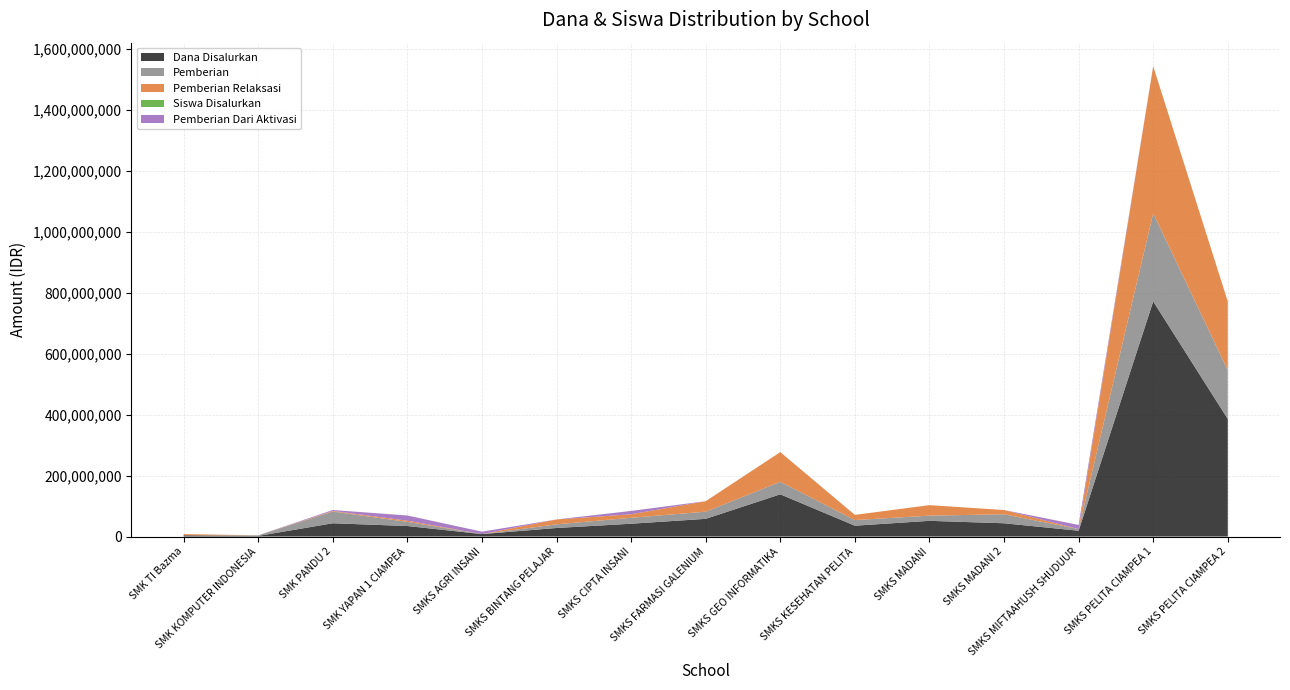

Reading right to left, extract all data points from this chart.

Dana Disalurkan: SMKS PELITA CIAMPEA 2=385500000	SMKS PELITA CIAMPEA 1=771500000	SMKS MIFTAAHUSH SHUDUUR=19000000	SMKS MADANI 2=43500000	SMKS MADANI=51500000	SMKS KESEHATAN PELITA=35500000	SMKS GEO INFORMATIKA=138500000	SMKS FARMASI GALENIUM=58000000	SMKS CIPTA INSANI=42000000	SMKS BINTANG PELAJAR=28000000	SMKS AGRI INSANI=8000000	SMK YAPAN 1 CIAMPEA=34500000	SMK PANDU 2=43500000	SMK KOMPUTER INDONESIA=2000000	SMK TI Bazma=4000000
Pemberian: SMKS PELITA CIAMPEA 2=160000000	SMKS PELITA CIAMPEA 1=289000000	SMKS MIFTAAHUSH SHUDUUR=5500000	SMKS MADANI 2=29500000	SMKS MADANI=17000000	SMKS KESEHATAN PELITA=18500000	SMKS GEO INFORMATIKA=41000000	SMKS FARMASI GALENIUM=23500000	SMKS CIPTA INSANI=19500000	SMKS BINTANG PELAJAR=12000000	SMKS AGRI INSANI=0	SMK YAPAN 1 CIAMPEA=13500000	SMK PANDU 2=38500000	SMK KOMPUTER INDONESIA=2000000	SMK TI Bazma=0
Pemberian Relaksasi: SMKS PELITA CIAMPEA 2=225500000	SMKS PELITA CIAMPEA 1=482500000	SMKS MIFTAAHUSH SHUDUUR=0	SMKS MADANI 2=14000000	SMKS MADANI=34500000	SMKS KESEHATAN PELITA=17000000	SMKS GEO INFORMATIKA=97500000	SMKS FARMASI GALENIUM=34500000	SMKS CIPTA INSANI=11500000	SMKS BINTANG PELAJAR=16000000	SMKS AGRI INSANI=0	SMK YAPAN 1 CIAMPEA=4000000	SMK PANDU 2=2000000	SMK KOMPUTER INDONESIA=0	SMK TI Bazma=4000000
Siswa Disalurkan: SMKS PELITA CIAMPEA 2=485	SMKS PELITA CIAMPEA 1=879	SMKS MIFTAAHUSH SHUDUUR=21	SMKS MADANI 2=50	SMKS MADANI=58	SMKS KESEHATAN PELITA=38	SMKS GEO INFORMATIKA=177	SMKS FARMASI GALENIUM=65	SMKS CIPTA INSANI=47	SMKS BINTANG PELAJAR=38	SMKS AGRI INSANI=8	SMK YAPAN 1 CIAMPEA=39	SMK PANDU 2=56	SMK KOMPUTER INDONESIA=4	SMK TI Bazma=5
Pemberian Dari Aktivasi: SMKS PELITA CIAMPEA 2=0	SMKS PELITA CIAMPEA 1=0	SMKS MIFTAAHUSH SHUDUUR=13500000	SMKS MADANI 2=0	SMKS MADANI=0	SMKS KESEHATAN PELITA=0	SMKS GEO INFORMATIKA=0	SMKS FARMASI GALENIUM=0	SMKS CIPTA INSANI=11000000	SMKS BINTANG PELAJAR=0	SMKS AGRI INSANI=8000000	SMK YAPAN 1 CIAMPEA=17000000	SMK PANDU 2=3000000	SMK KOMPUTER INDONESIA=0	SMK TI Bazma=0